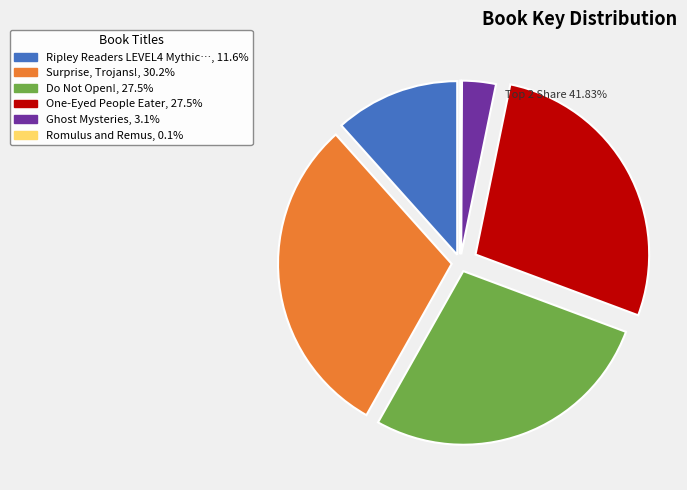

Does any single category account for the majority?

No